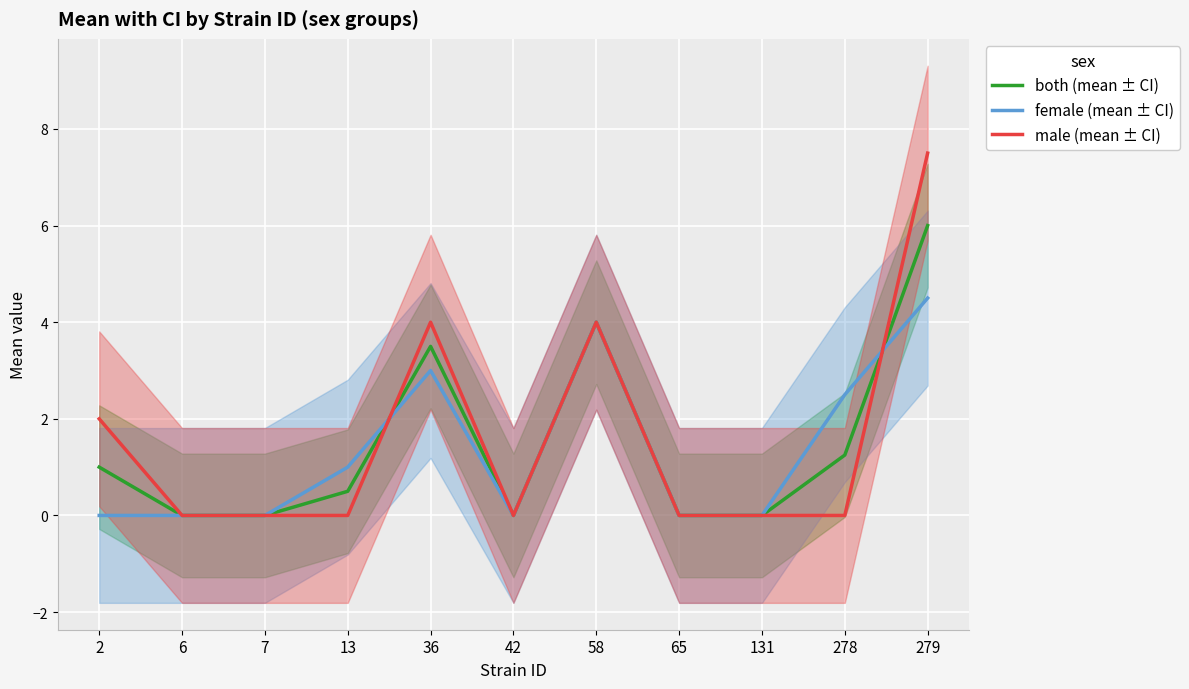

Where is female (mean ± CI) nearest to the value 2?

278